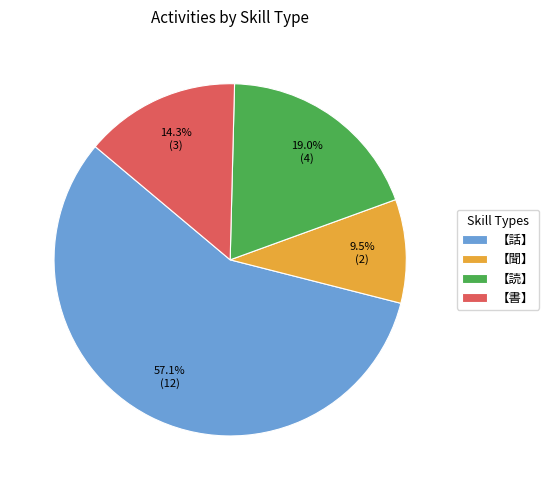

Rank the categories by value from lowest to highest.

【聞】, 【書】, 【読】, 【話】